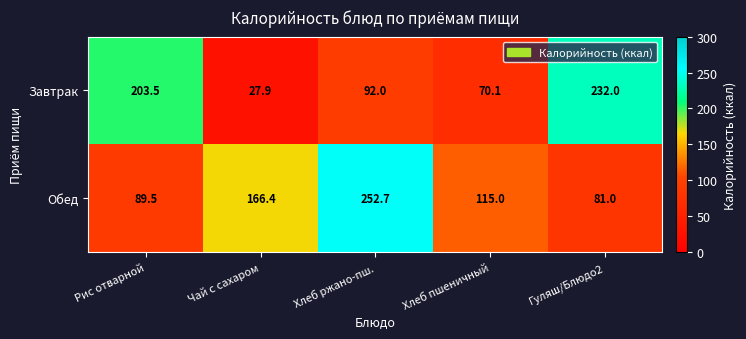

Rank the series by their average value, from highest to lowest.

Обед, Завтрак